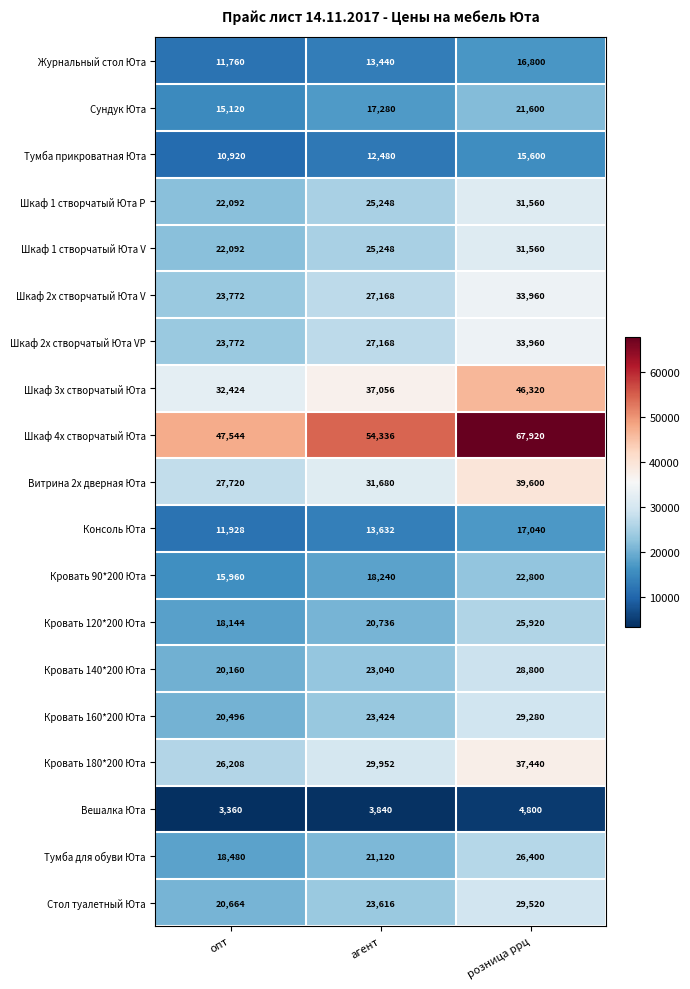

List the labels in order of Кровать 180*200 Юта value, smallest first.

опт, агент, розница ррц